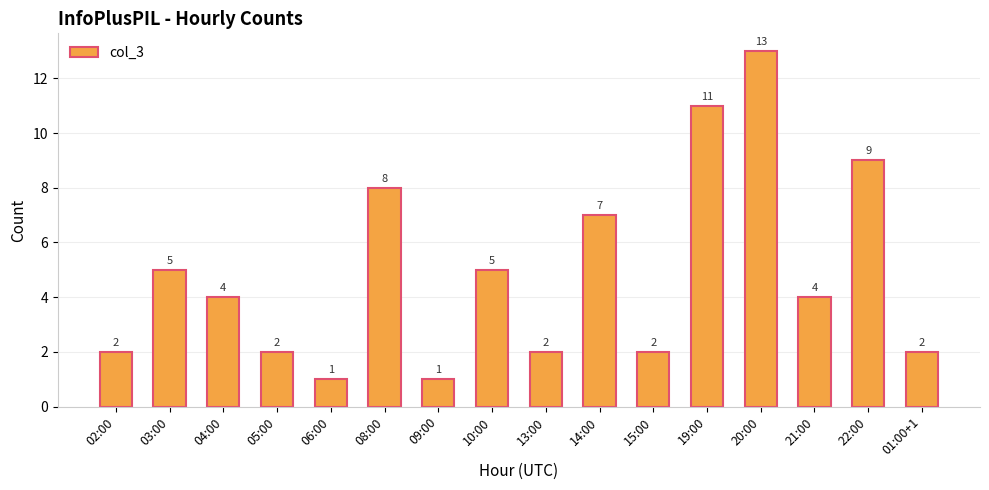

What is the change in value from 08:00 to 15:00?

-6